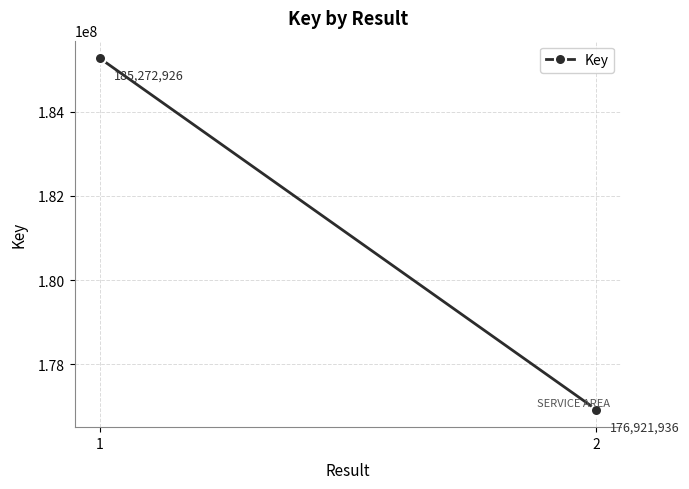

What is the smallest value displayed?

176921936